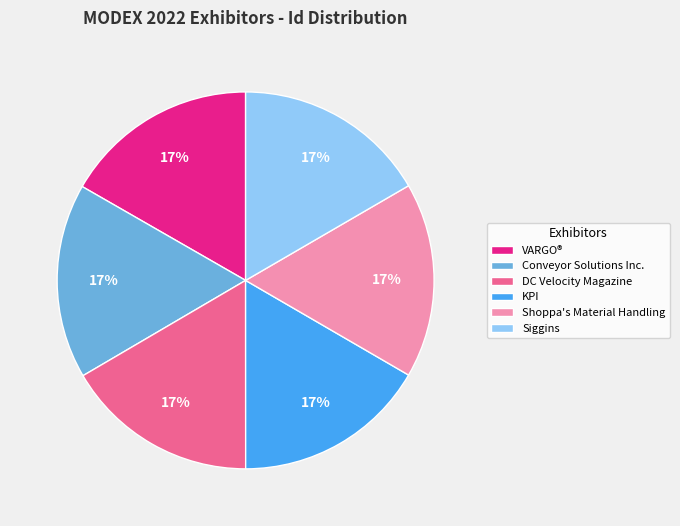

To the nearest percent, what portion does KPI represent?

17%